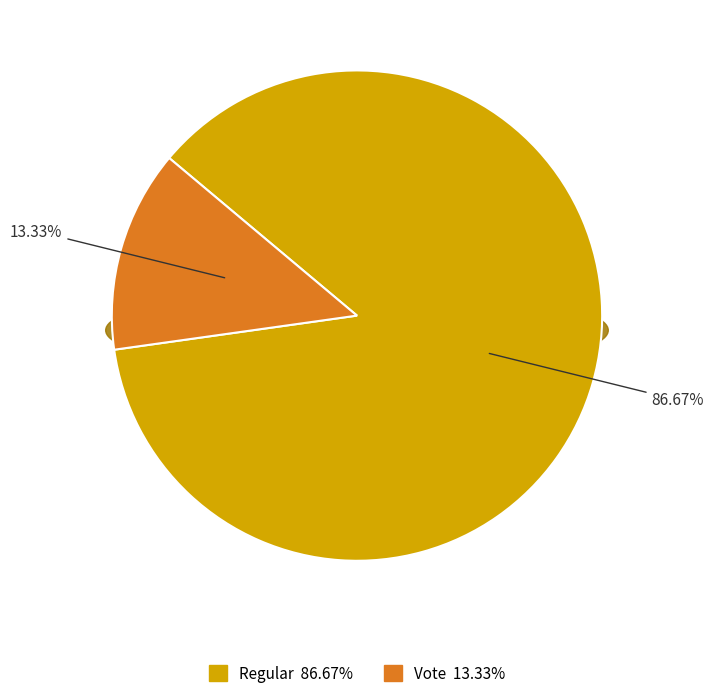

What portion of the pie excludes Vote?

86.7%